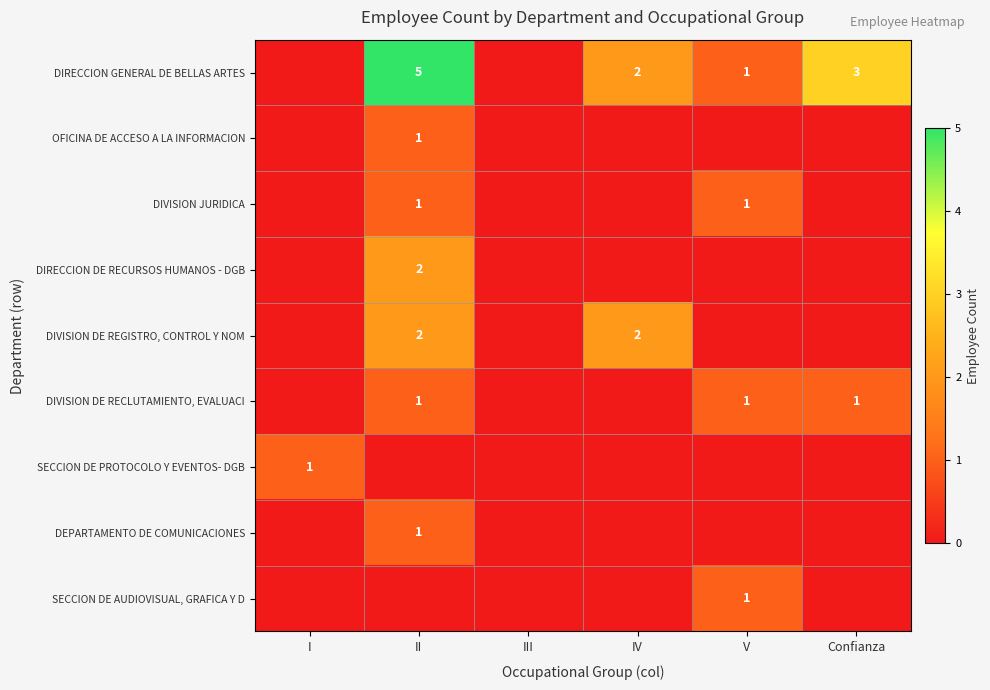

The value of DIRECCION GENERAL DE BELLAS ARTES at V is 1. True or false?

True